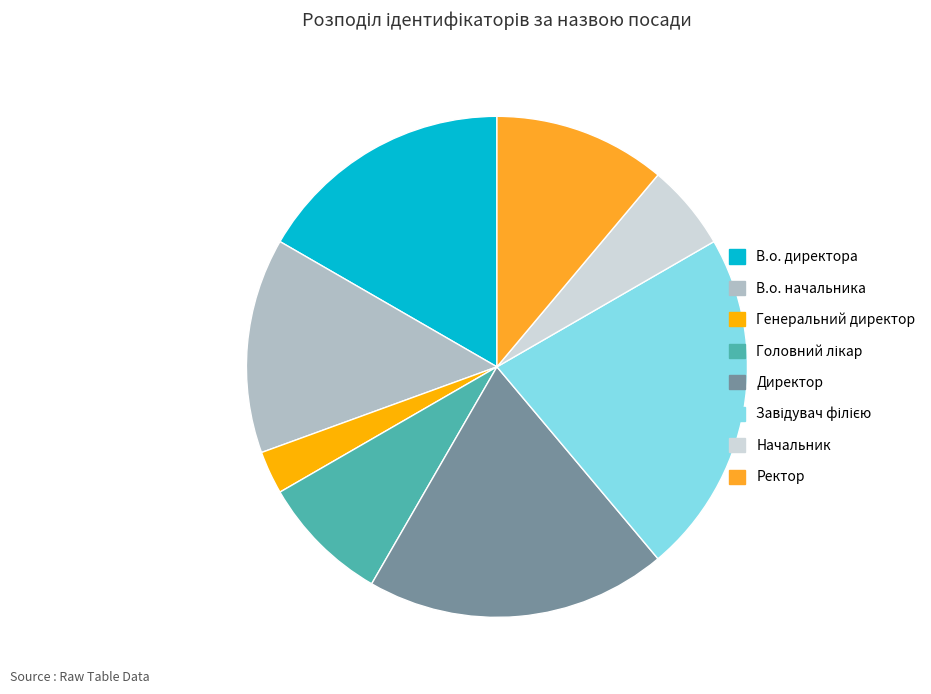

Count the number of slices in the pie.

8